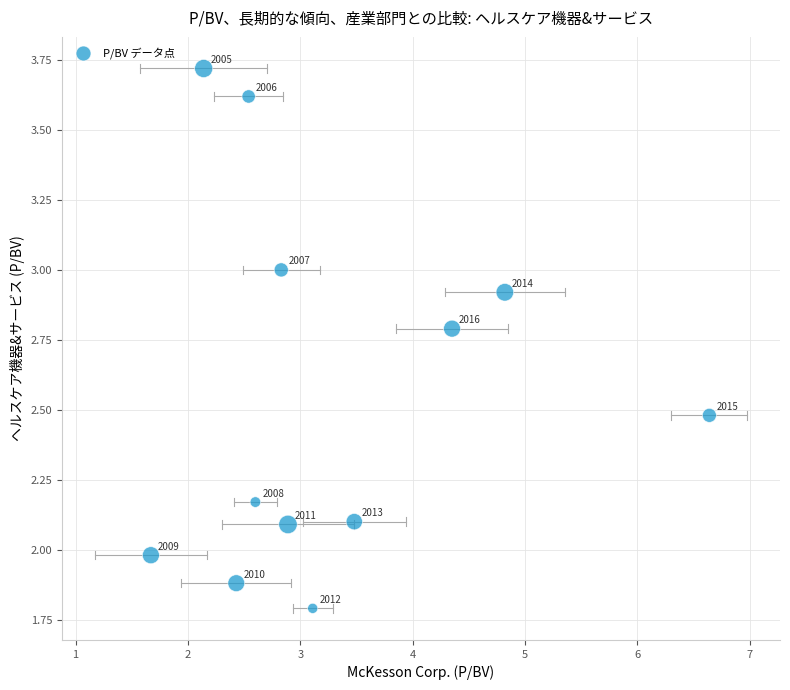

What Y value in the scatter plot is closest to 2?

2.0